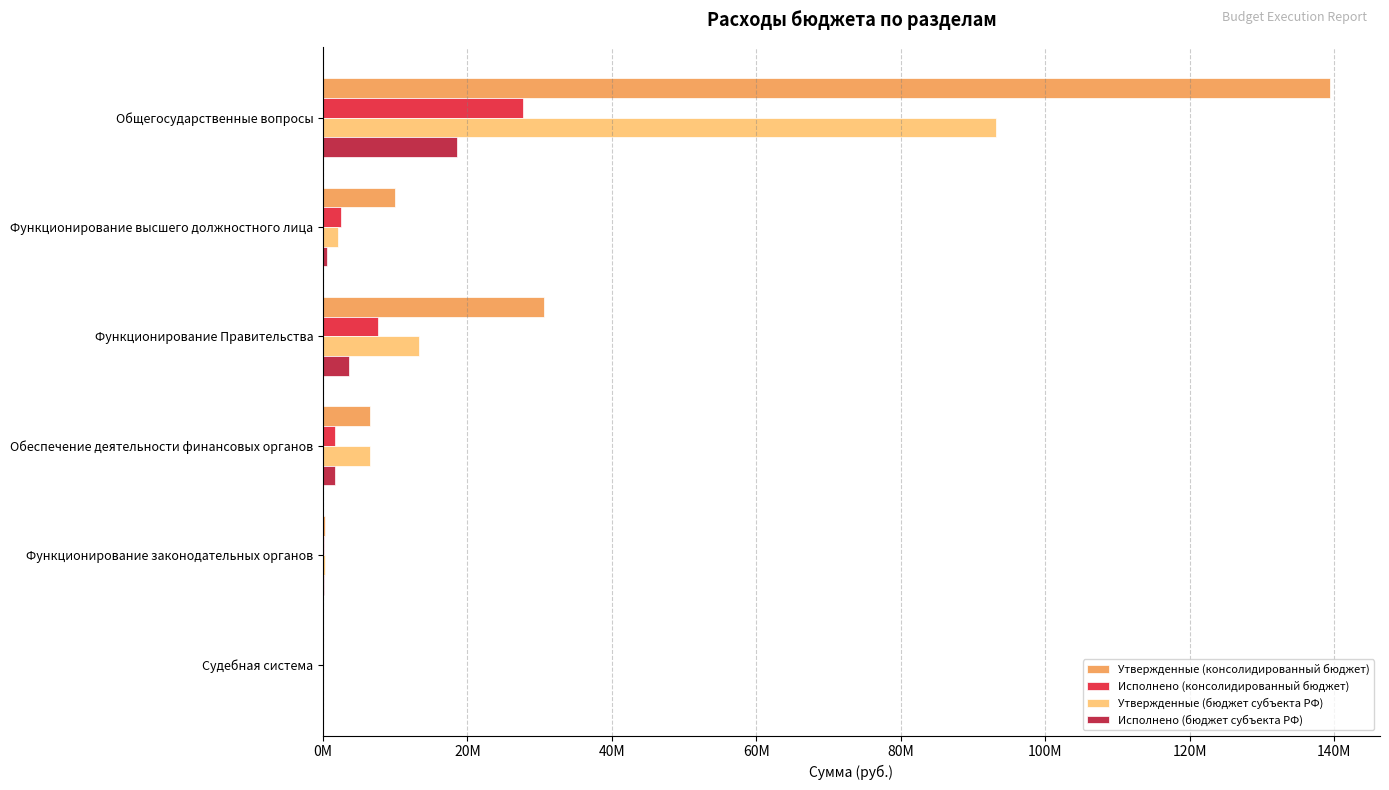

What are all the series names shown in the legend?

Утвержденные (консолидированный бюджет), Исполнено (консолидированный бюджет), Утвержденные (бюджет субъекта РФ), Исполнено (бюджет субъекта РФ)